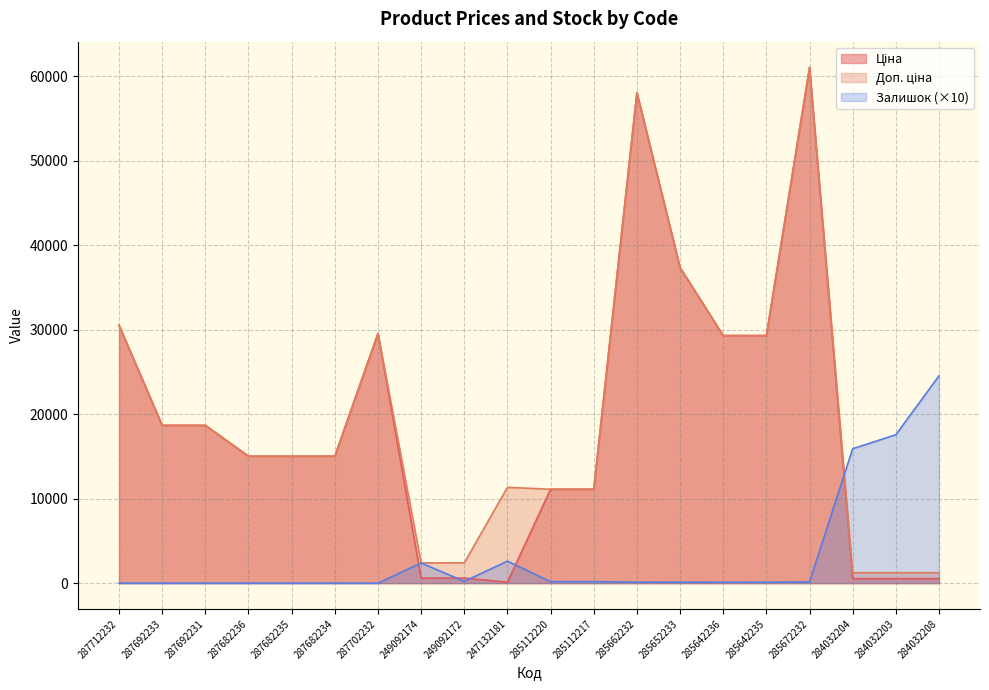

What position from the right is 285642236?

6